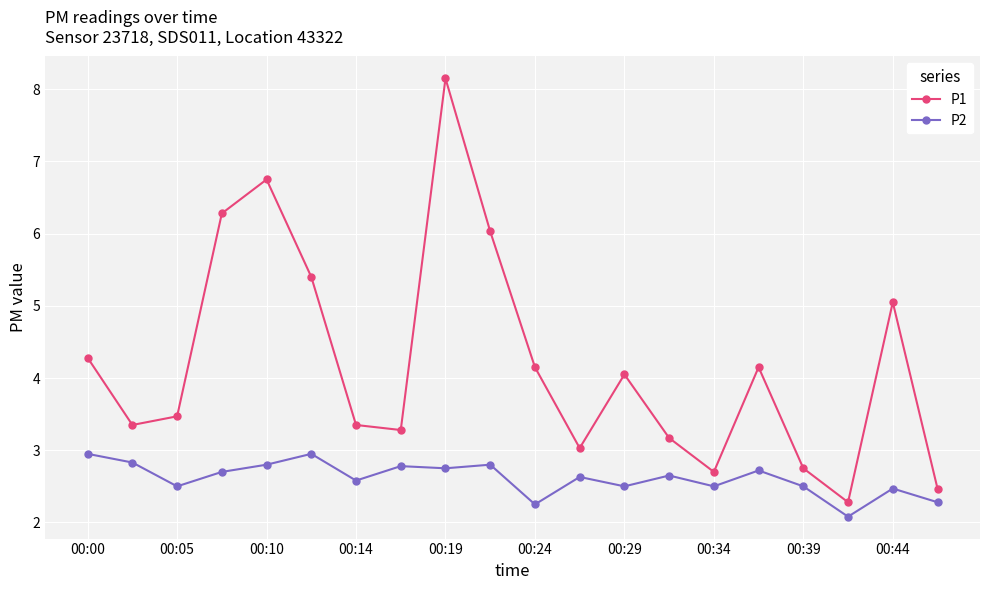

True or false: P1 and P2 cross at least once.

False